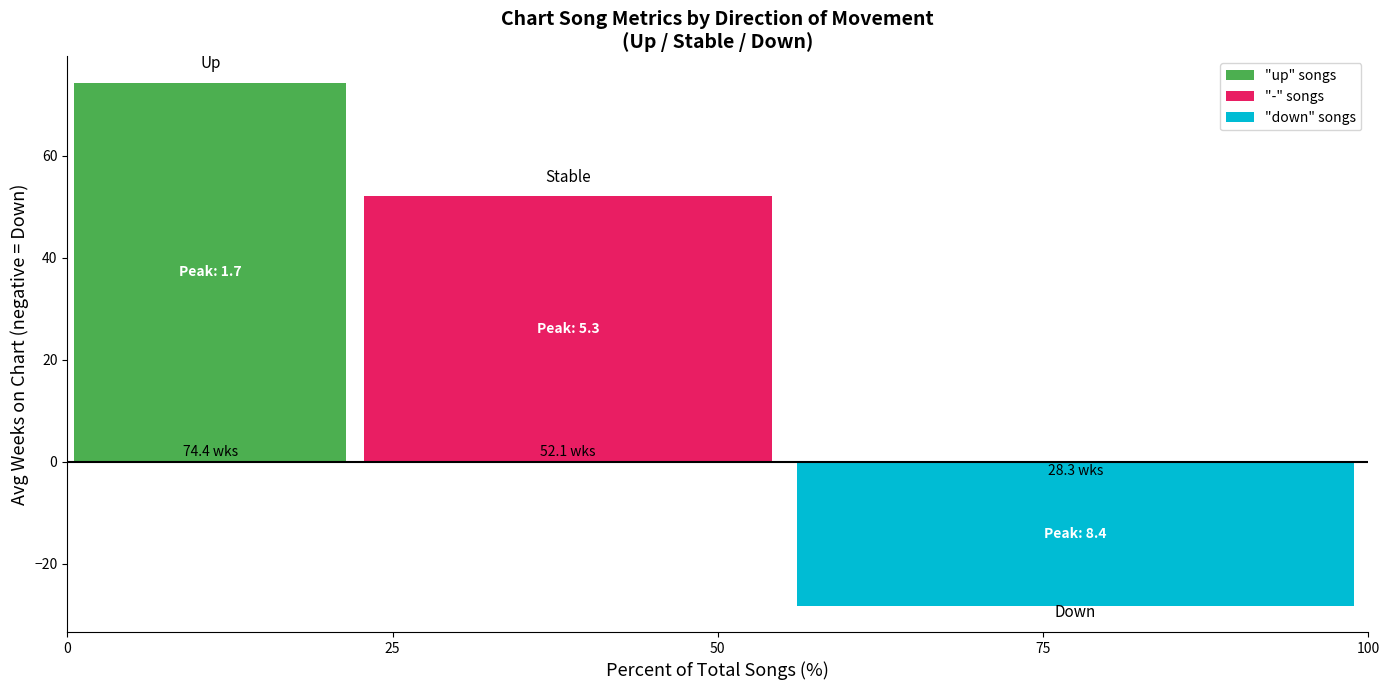

What is the approximate value of "up" songs at 50?

74.4